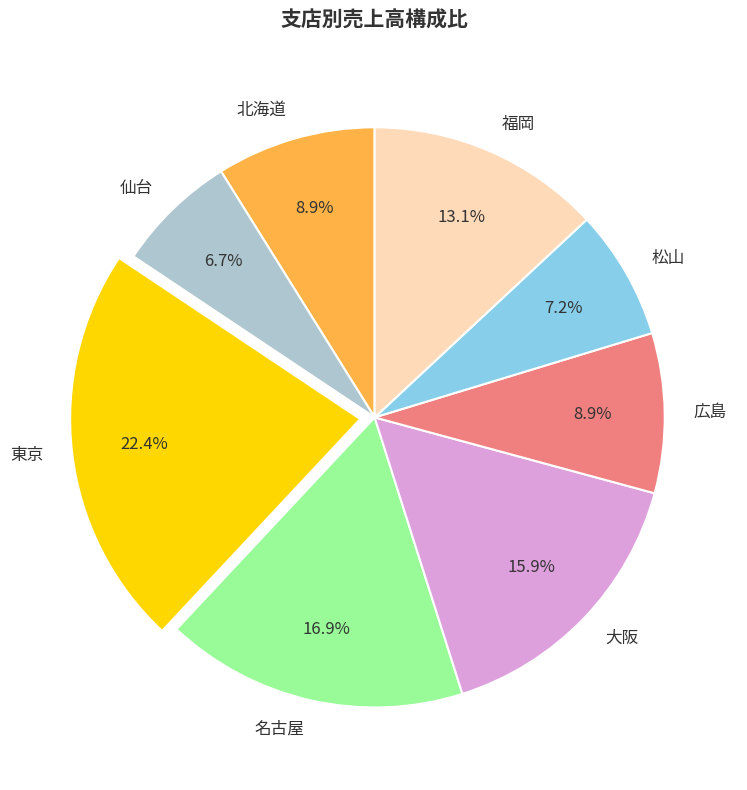

Is it true that 大阪 is 4% of the pie?

False